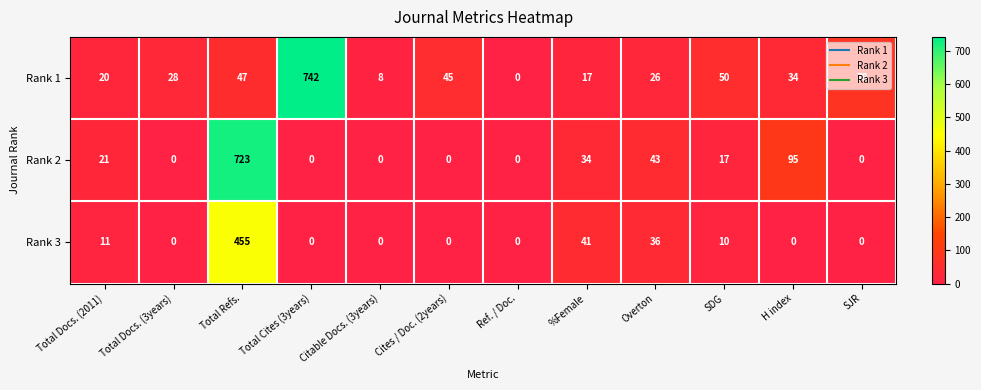

How many data points does each series have?

12